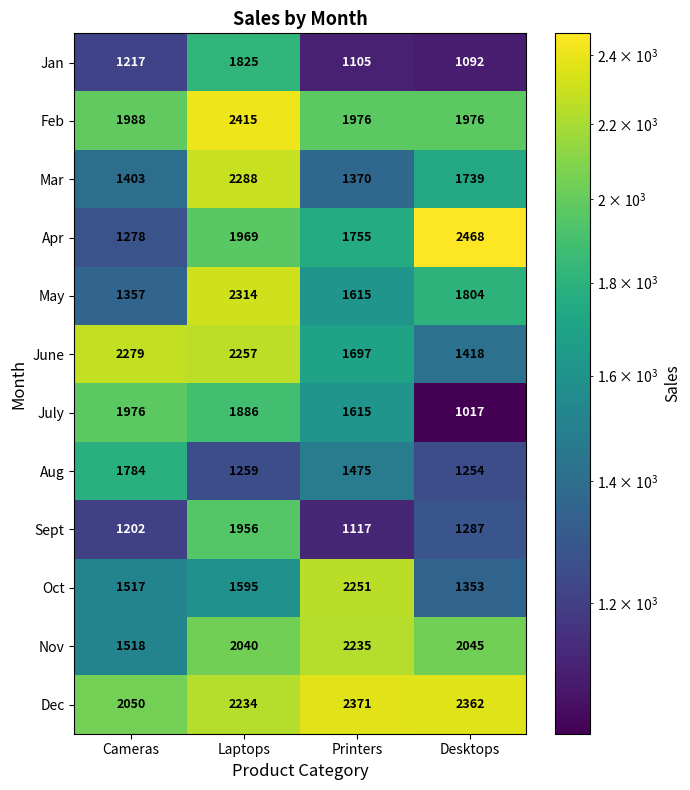

What is the difference between the highest and lowest values at Laptops?

1156